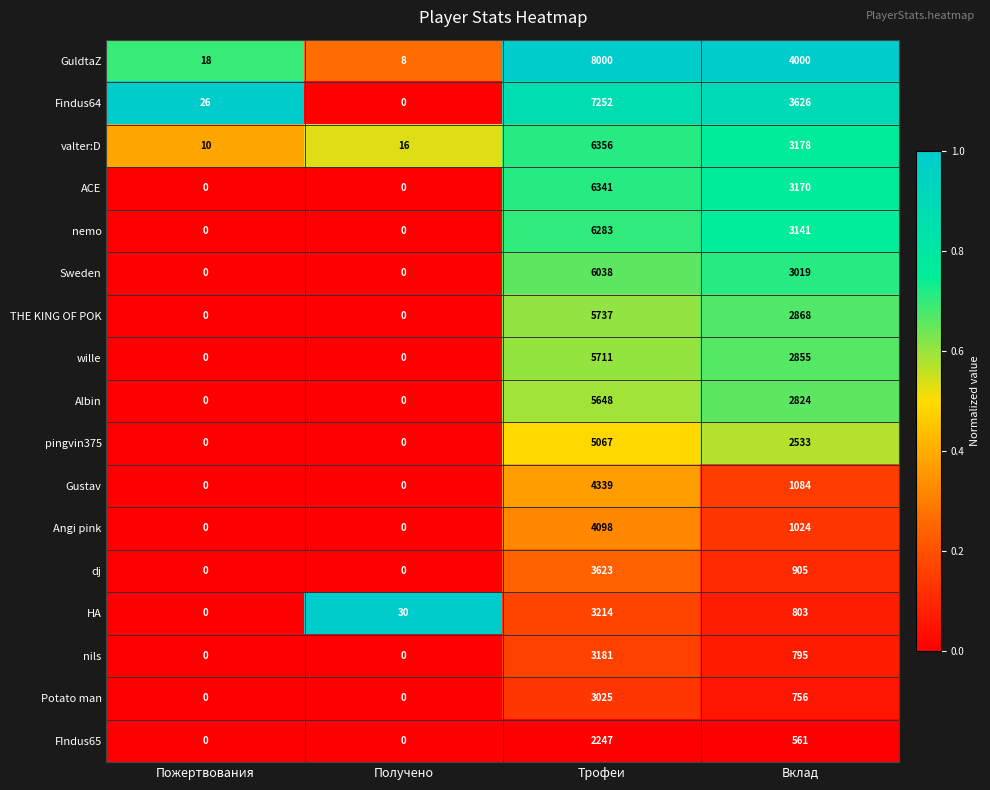

What is the maximum value for GuldtaZ?

8000